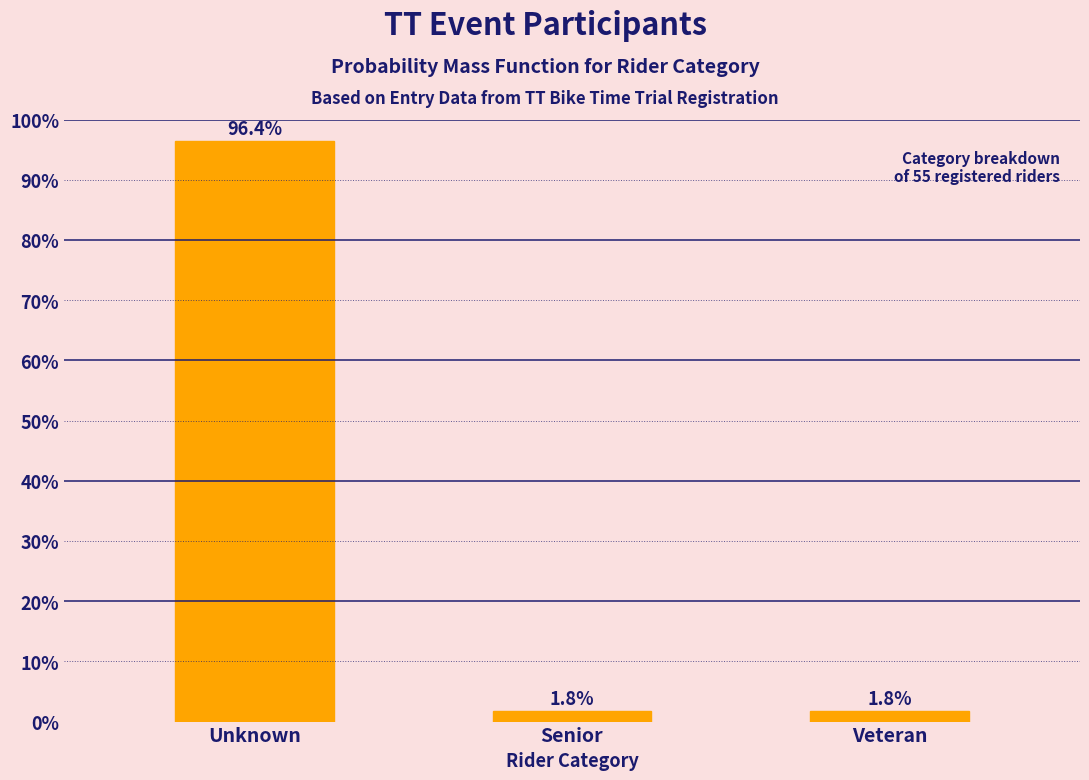

Reading left to right, extract all data points from this chart.

96.4	1.8	1.8